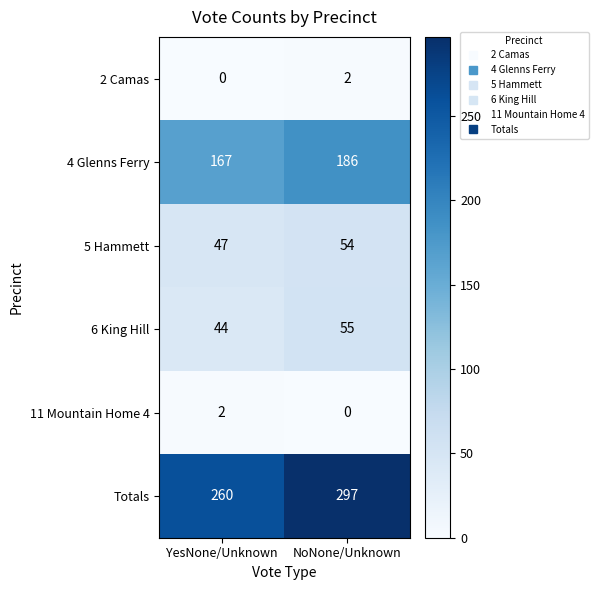

The value of 4 Glenns Ferry at YesNone/Unknown is 86. True or false?

False